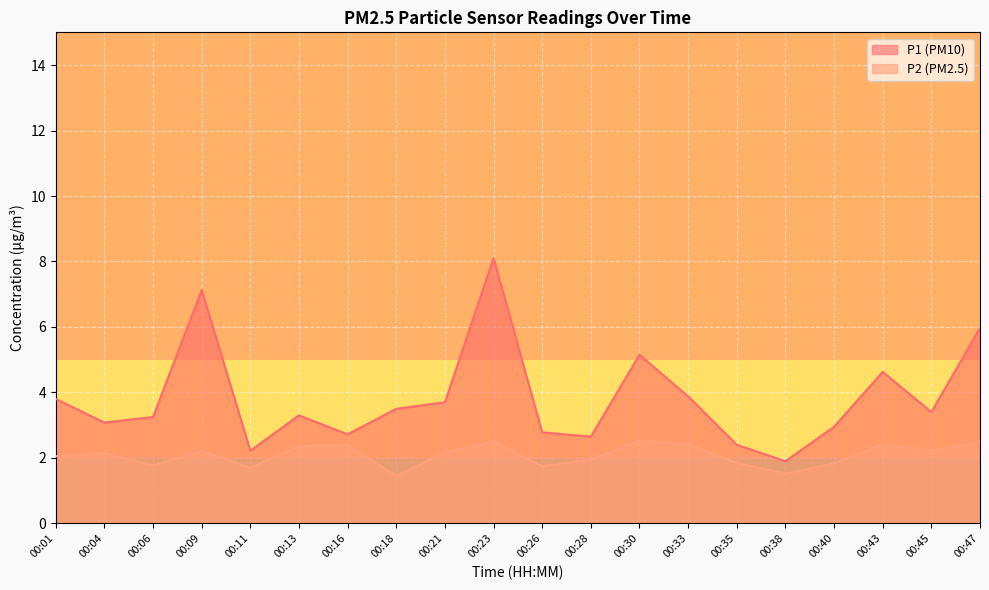

How many lines are shown in the chart?

2